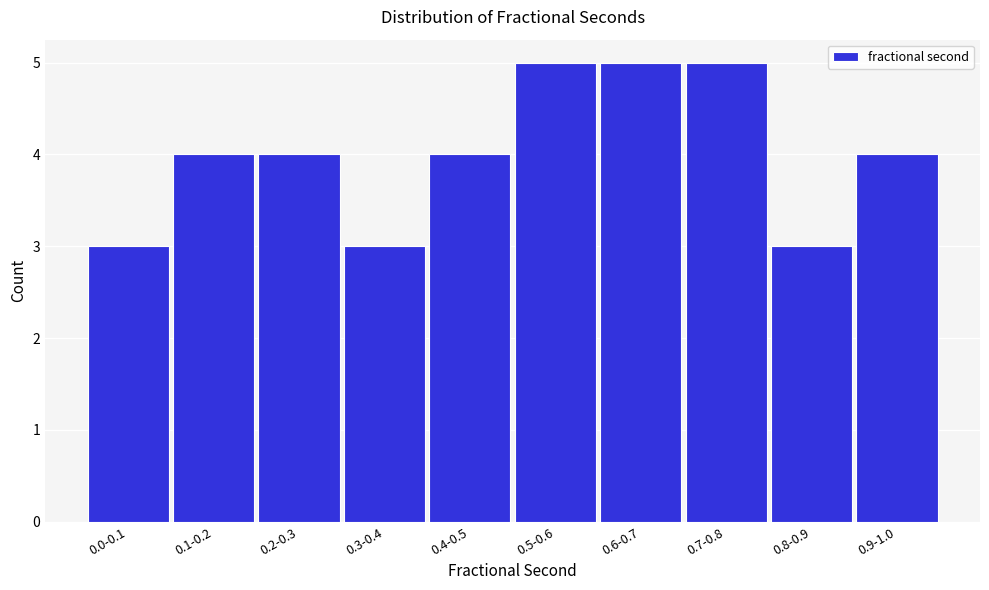

Reading left to right, what are all the values shown in this chart?

0.0-0.1=3	0.1-0.2=4	0.2-0.3=4	0.3-0.4=3	0.4-0.5=4	0.5-0.6=5	0.6-0.7=5	0.7-0.8=5	0.8-0.9=3	0.9-1.0=4